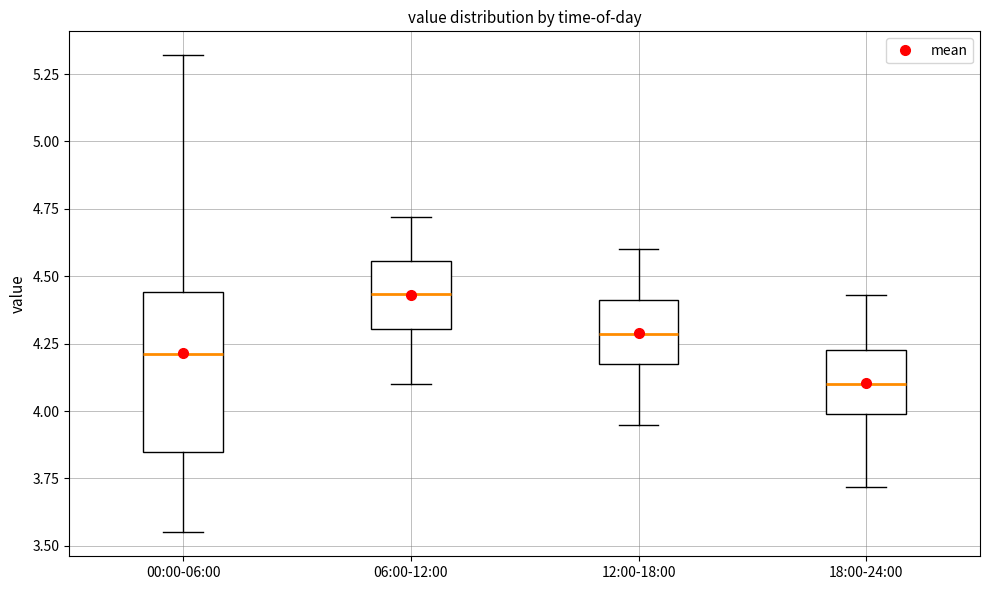

Which box has the highest median line?

06:00-12:00